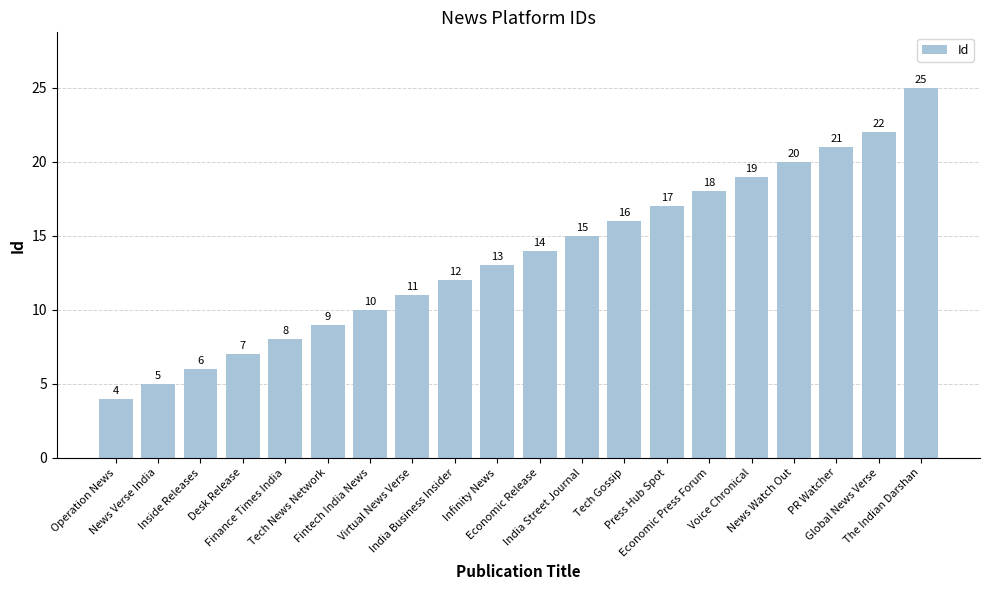

What is the smallest value displayed?

4